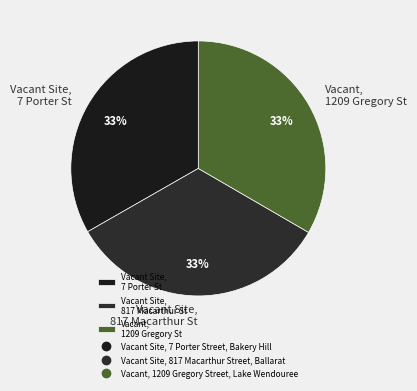

To the nearest percent, what percentage of the pie is Vacant, 1209 Gregory St?

33%